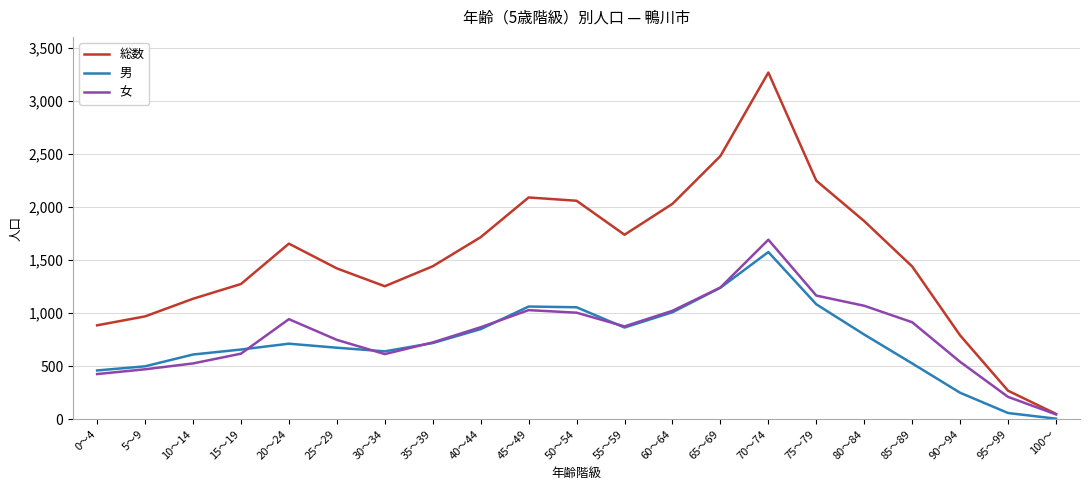

What is the sum of all 女 values?

16723